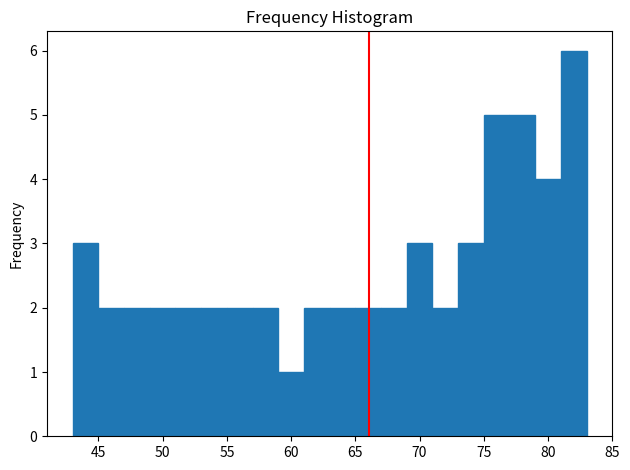

What is the height of the bar covering 73 to 75 on the x-axis? The values are not printed on the chart, so give them approximately, as read against the axis.

3